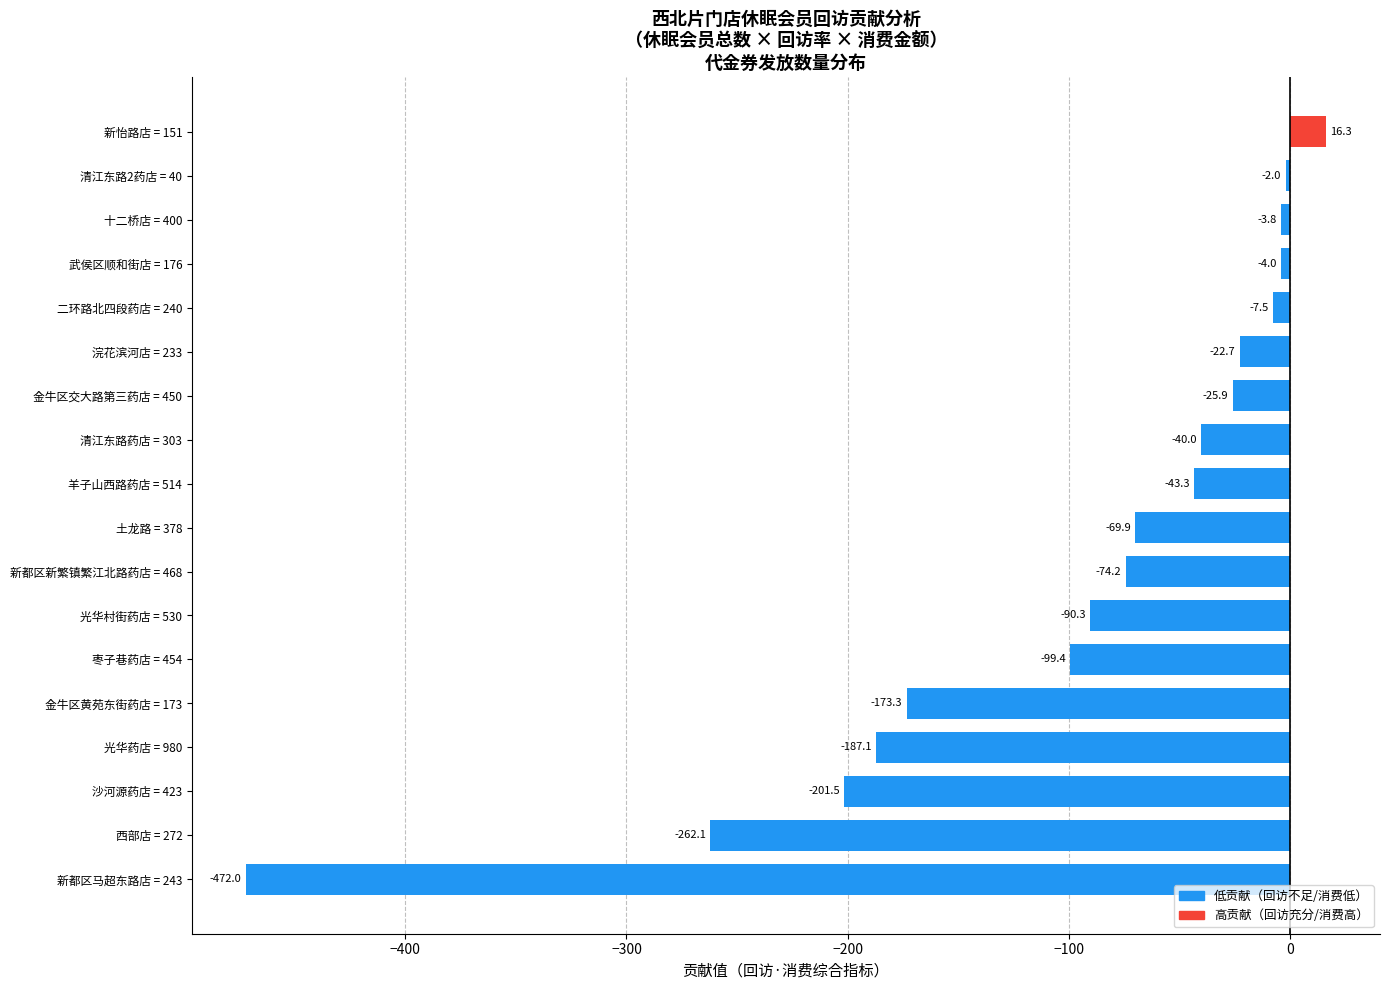

Are the bars horizontal?

Yes